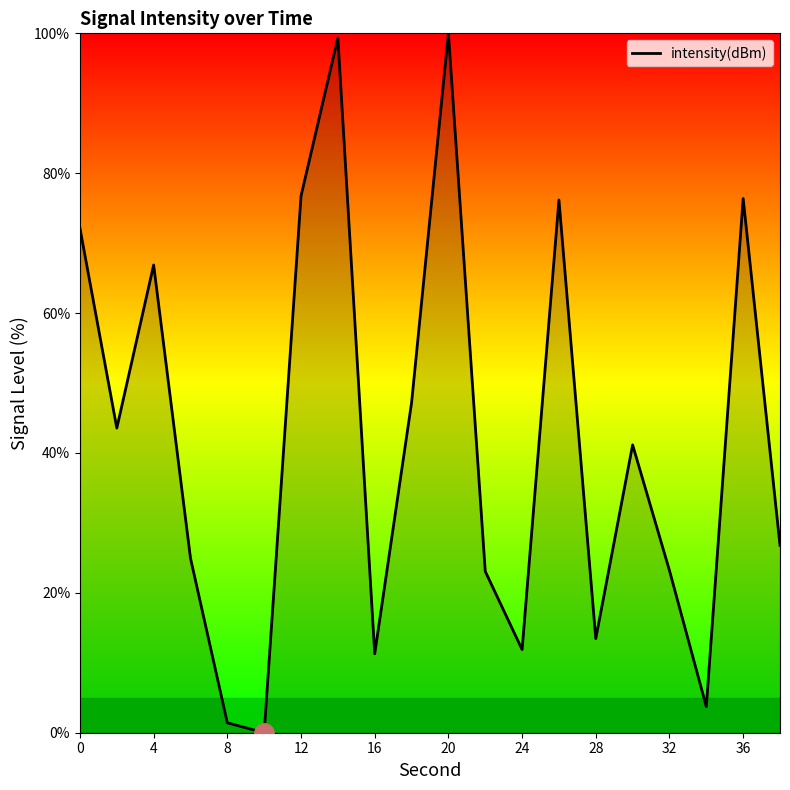

How many lines are shown in the chart?

1